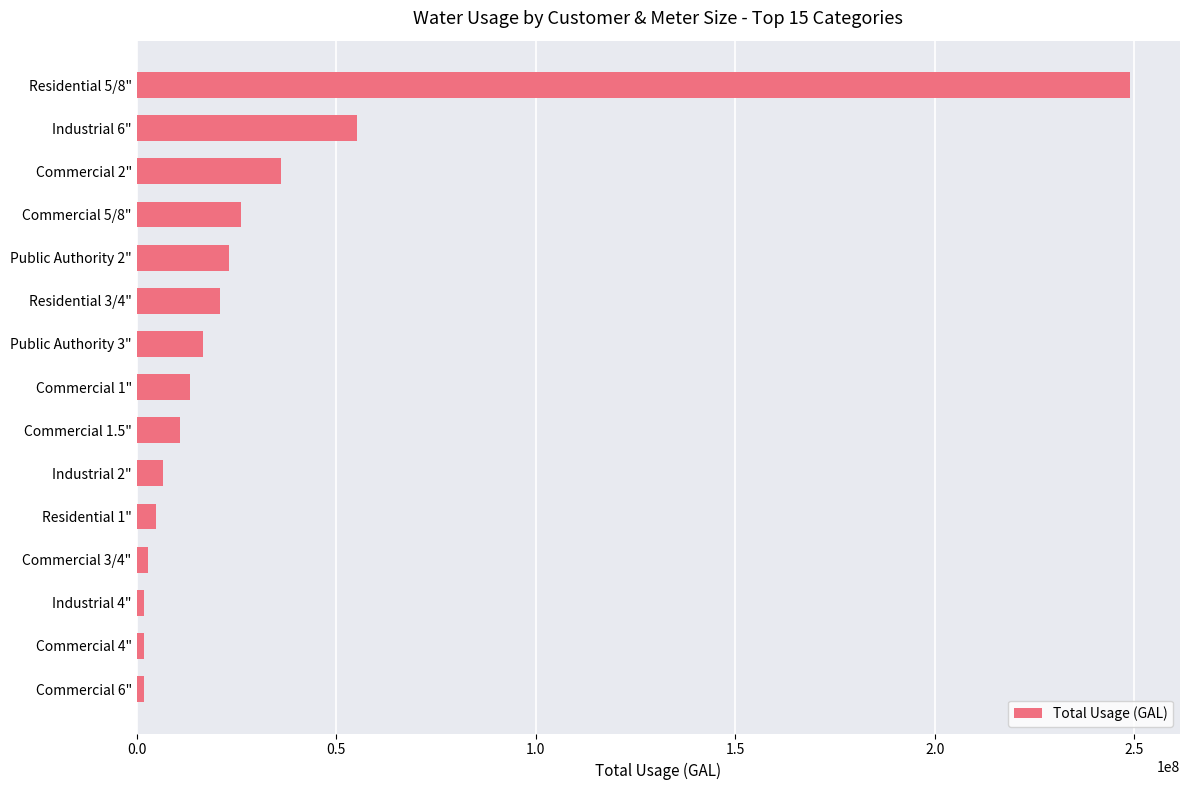

What is the ratio of the value at Industrial 6" to the value at Commercial 5/8"?

2.1